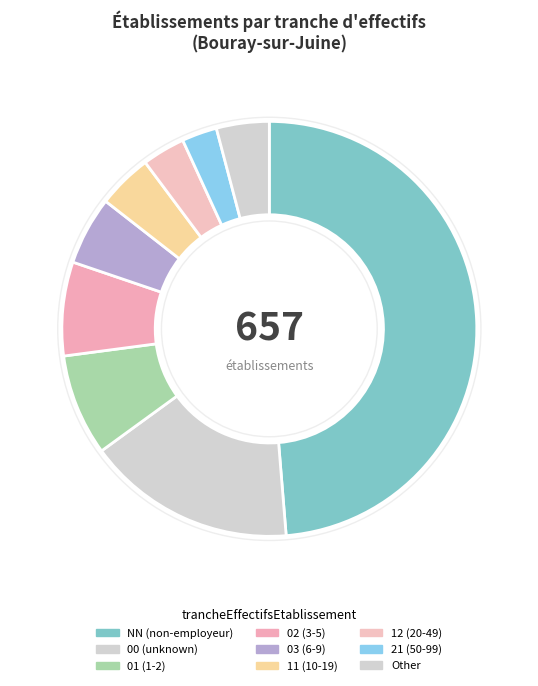

Which category has the smallest portion of the pie?

21 (50-99)